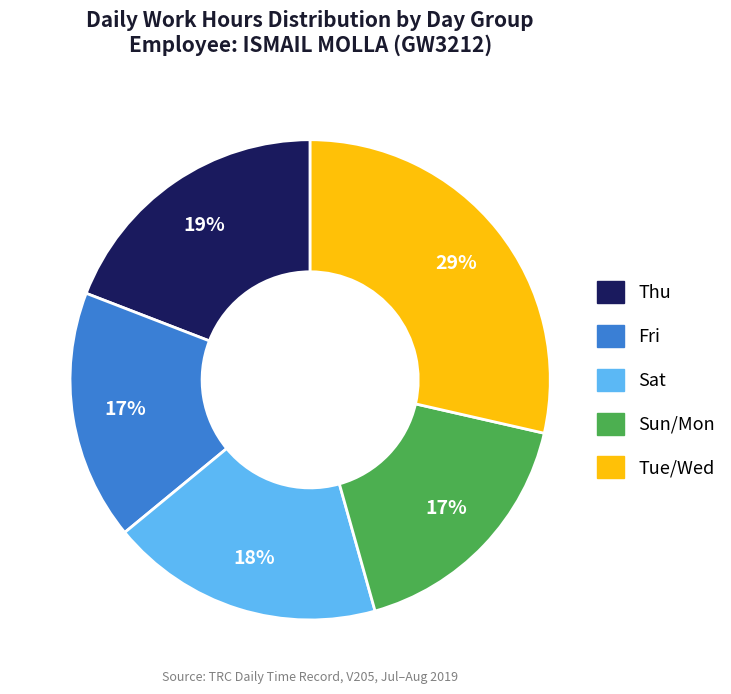

Does any single category account for the majority?

No